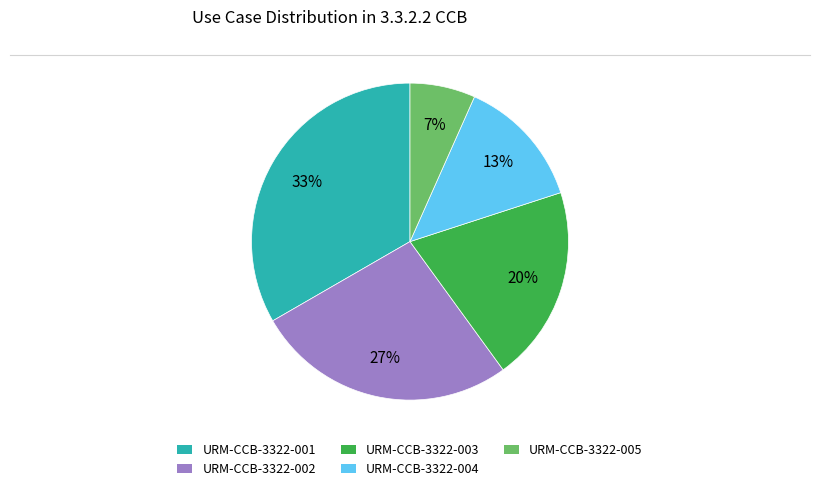

Count the number of slices in the pie.

5